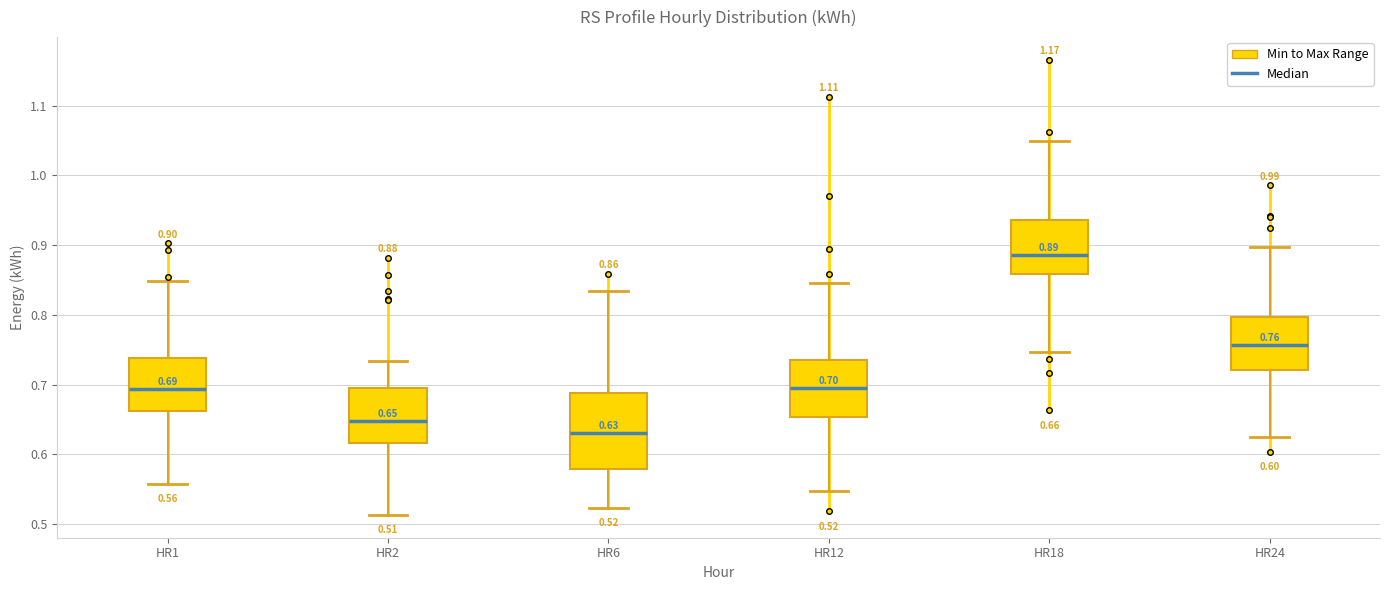

Which box's median line is the lowest?

HR6